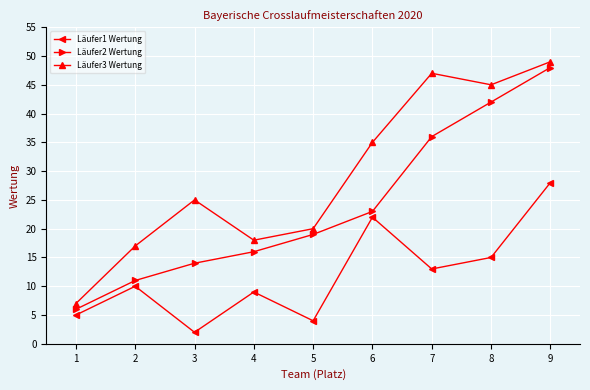

List the series in order of their peak value, lowest first.

Läufer1 Wertung, Läufer2 Wertung, Läufer3 Wertung